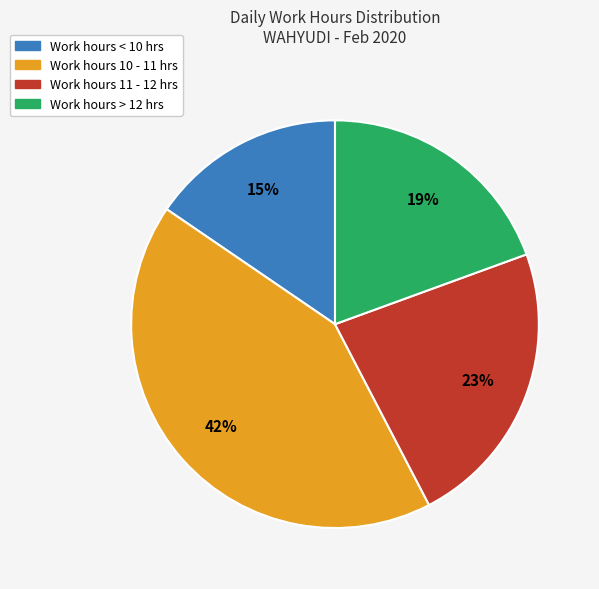

To the nearest percent, what is the average slice percentage?

25%